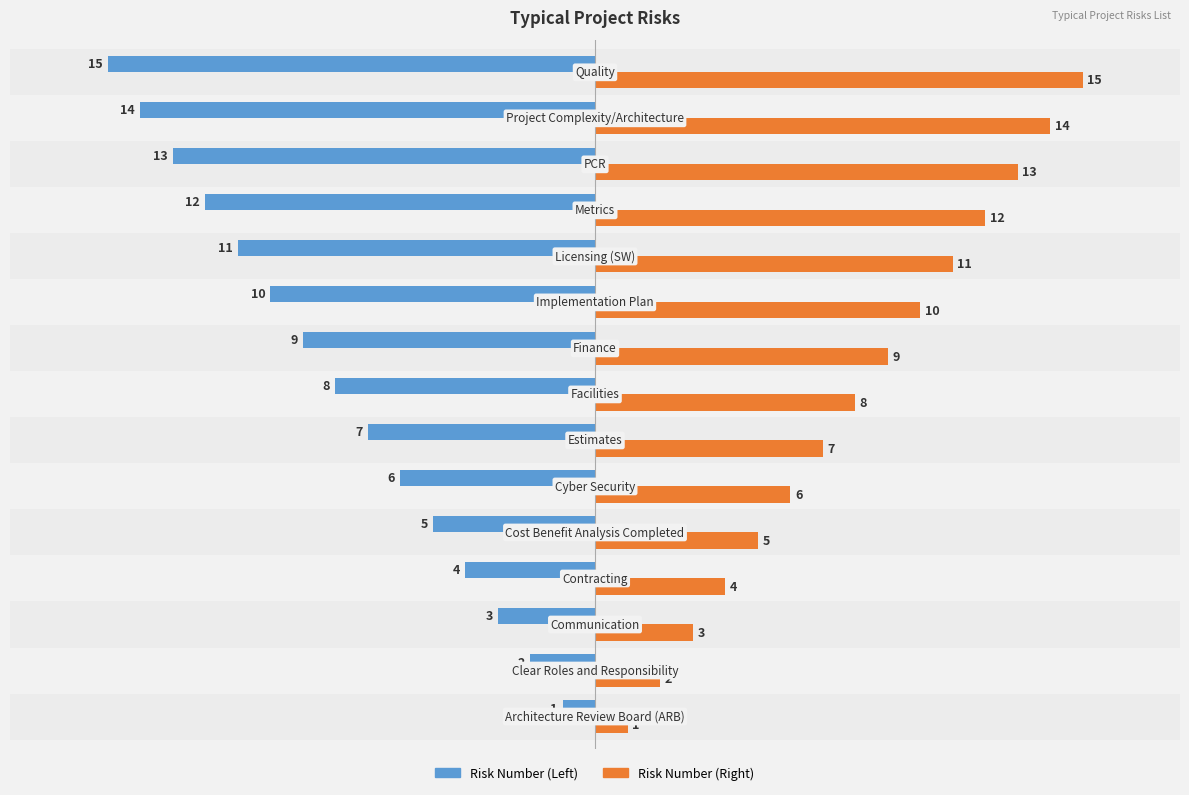

What is the difference between the maximum and minimum values in the Risk Number (Left) series?

14